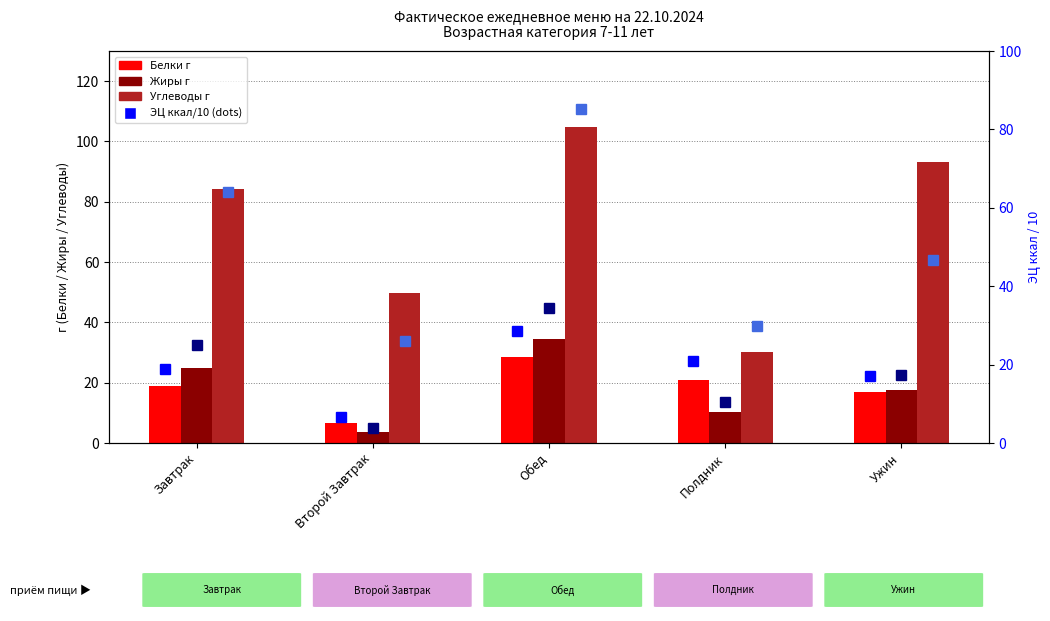

What is the approximate value of Углеводы г at Полдник?

30.3